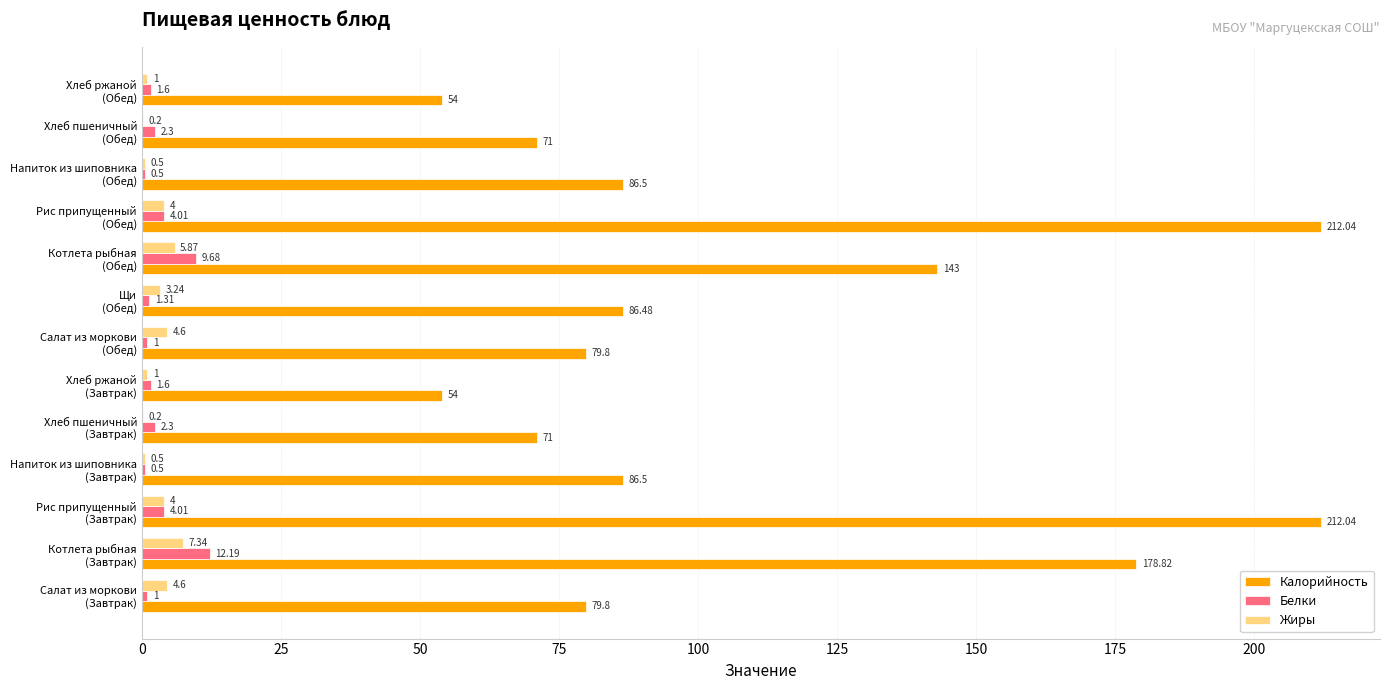

Which series has the largest total across all categories?

Калорийность